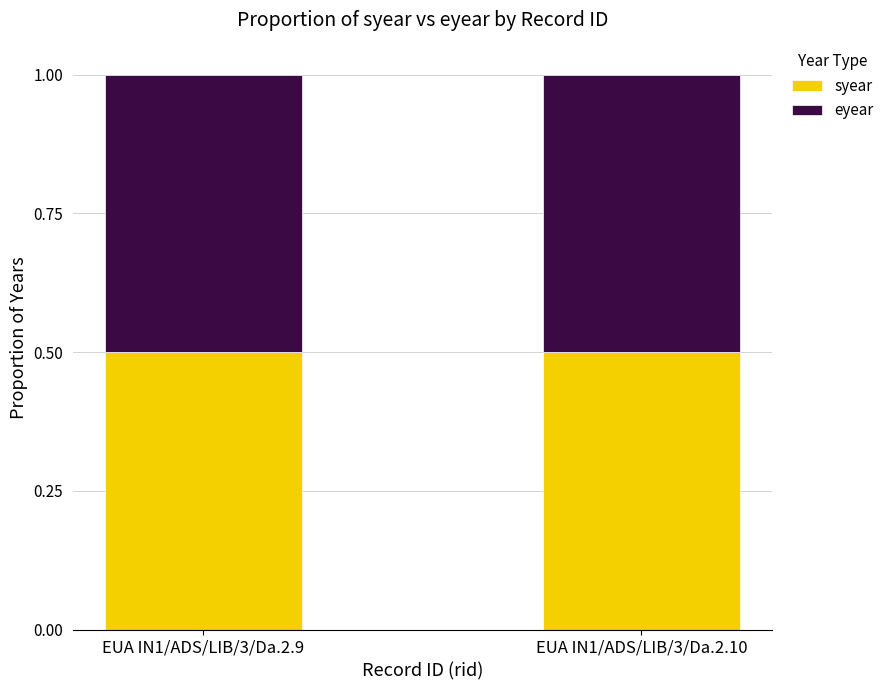

What is the minimum value for syear?

0.5